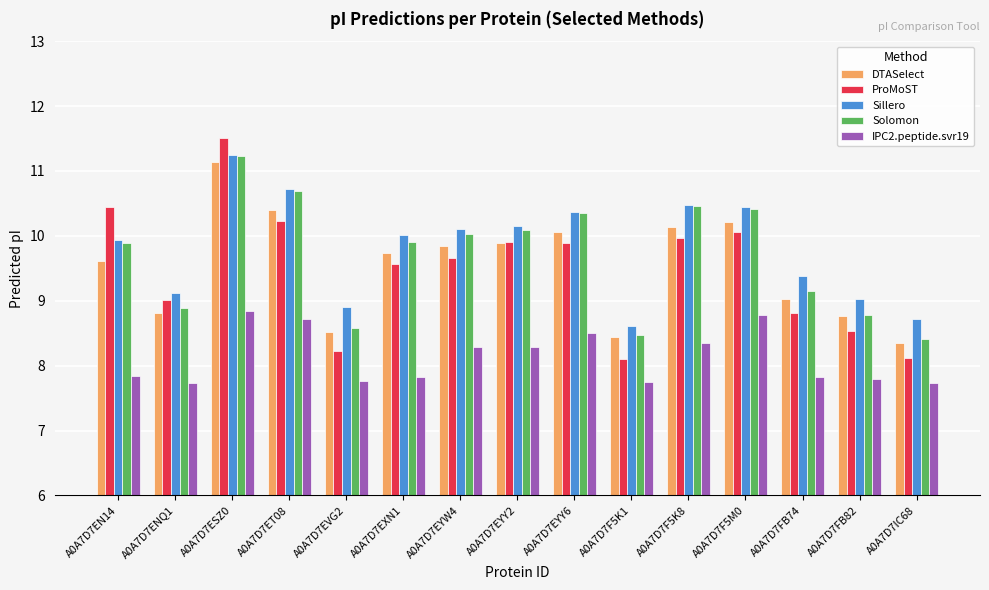

What are all the series names shown in the legend?

DTASelect, ProMoST, Sillero, Solomon, IPC2.peptide.svr19